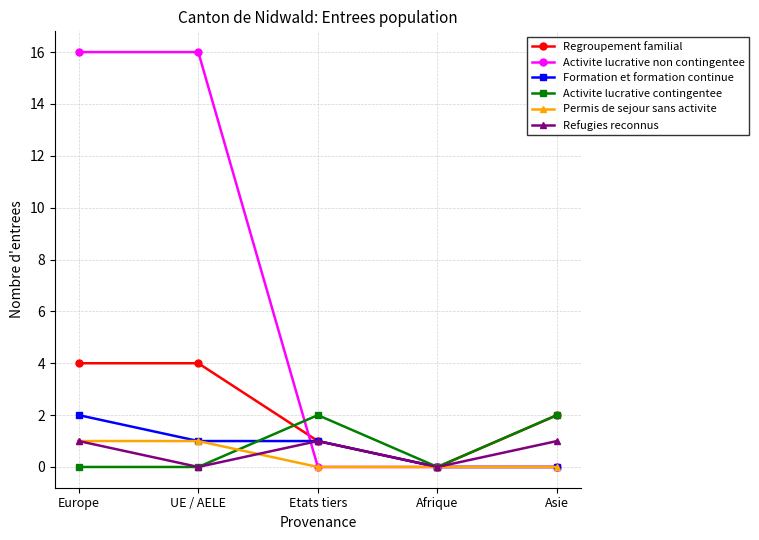

What is the spread (max minus min) of values at Europe?

16